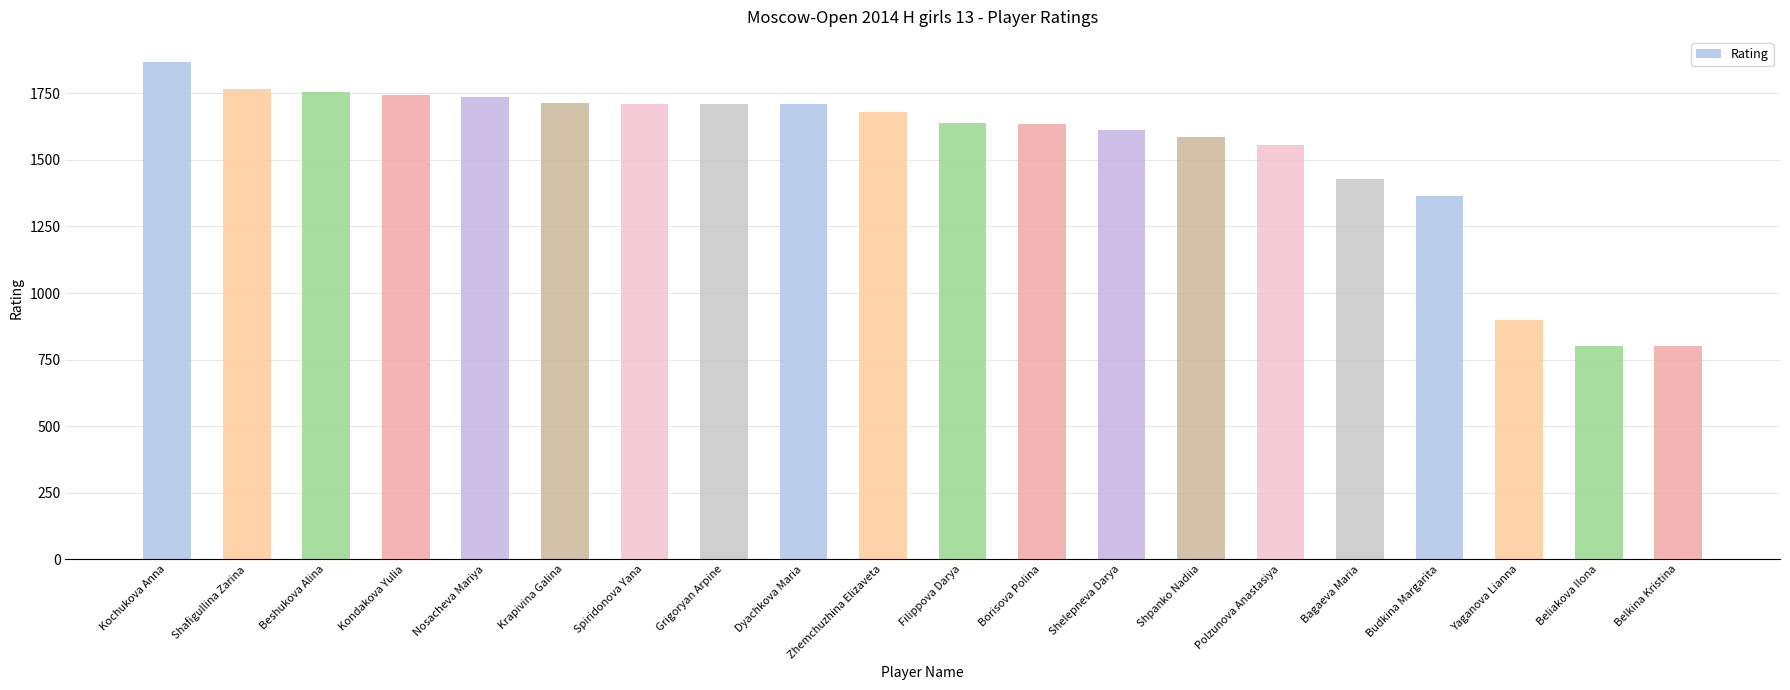

Between Budkina Margarita and Dyachkova Maria, which is larger?

Dyachkova Maria